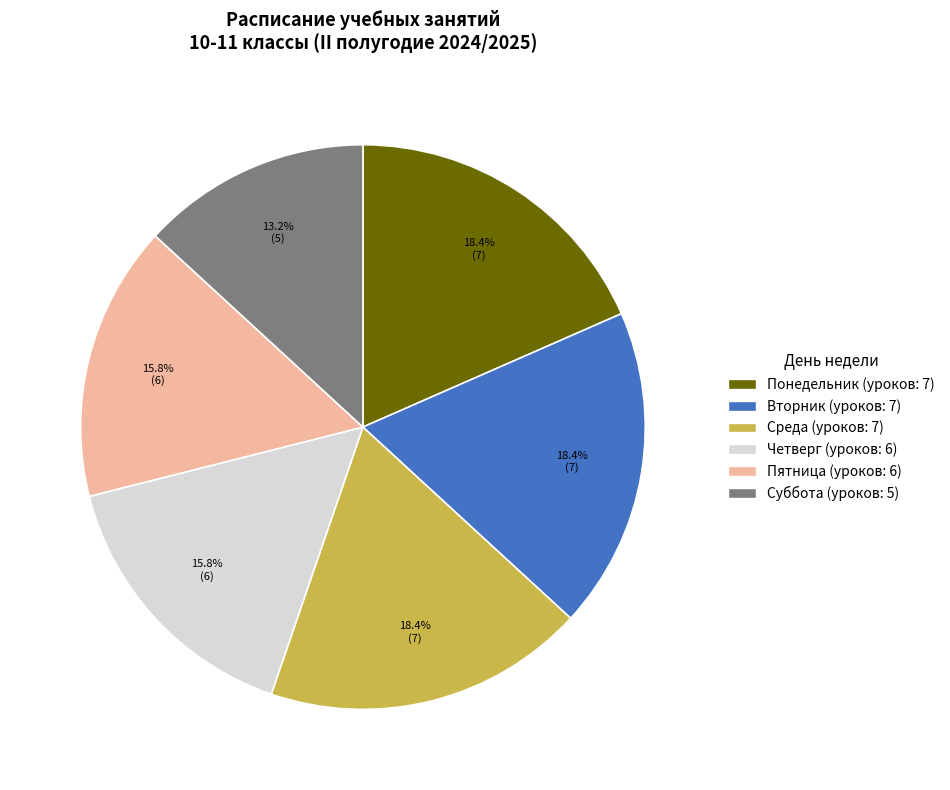

Is Суббота the majority of the pie?

No